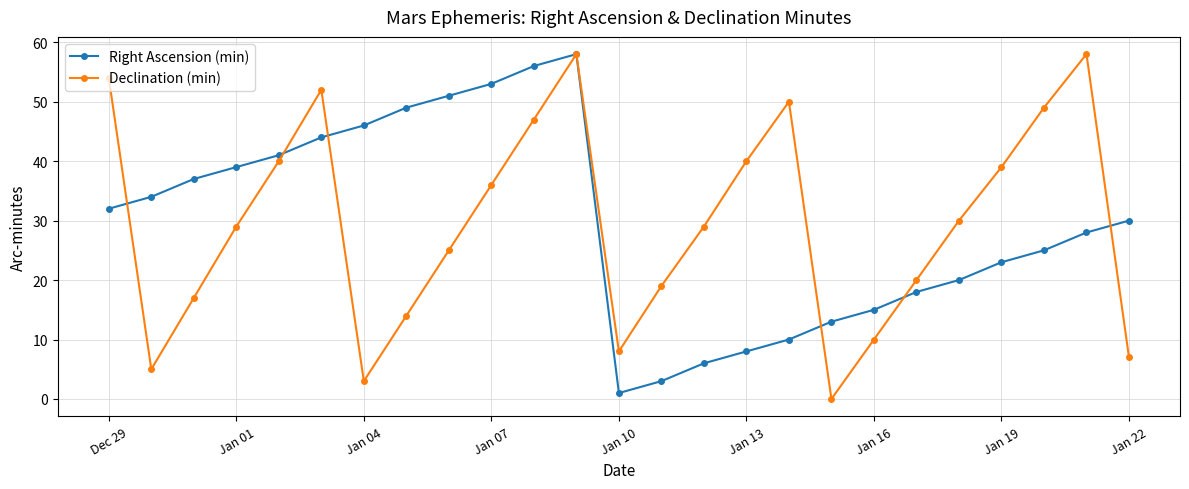

In Right Ascension (min), how many points are lower than both neighbors (excluding endpoints)?

1